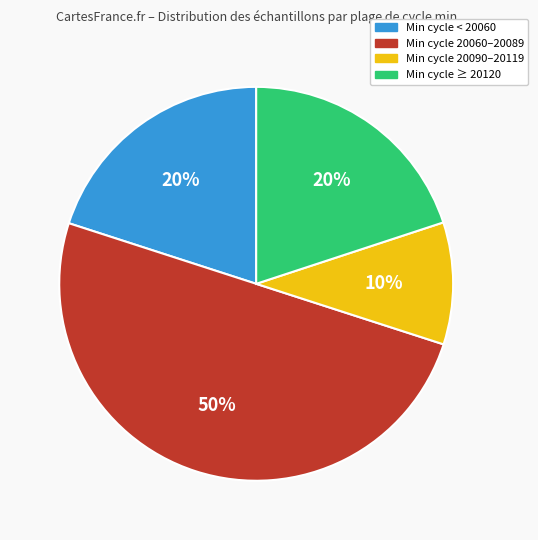

To the nearest percent, what is the combined percentage of Min cycle 20060–20089 and Min cycle 20090–20119?

60%